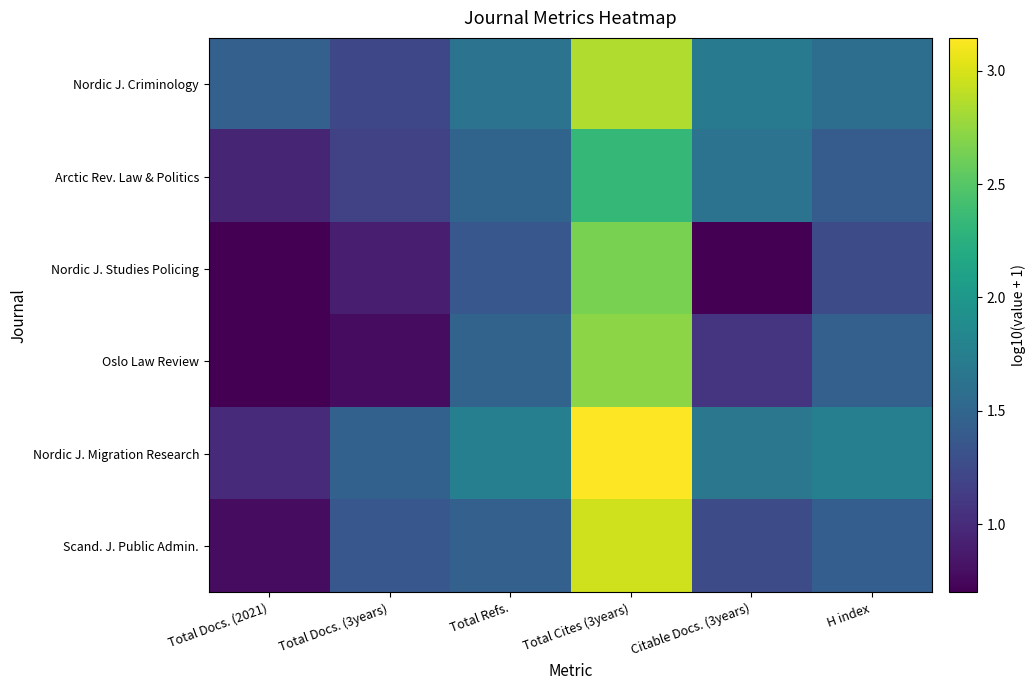

Which series changed the most between Total Docs. (3years) and H index?

Oslo Law Review